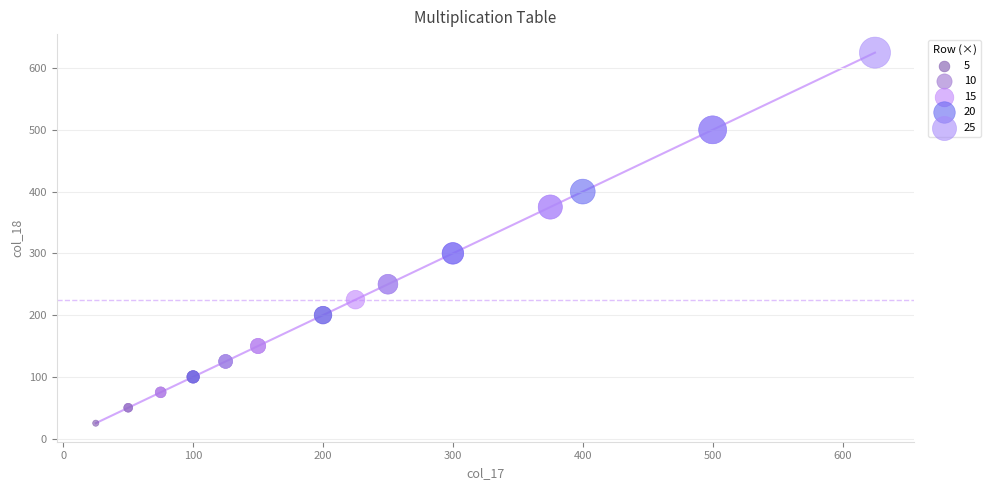

Which series contains the highest Y value?

25